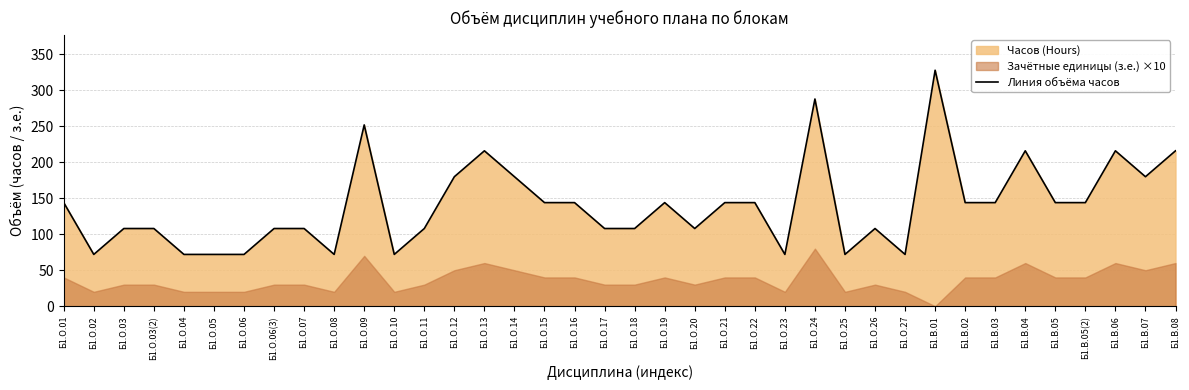

At which label does the data first exceed 144?

Б1.О.09